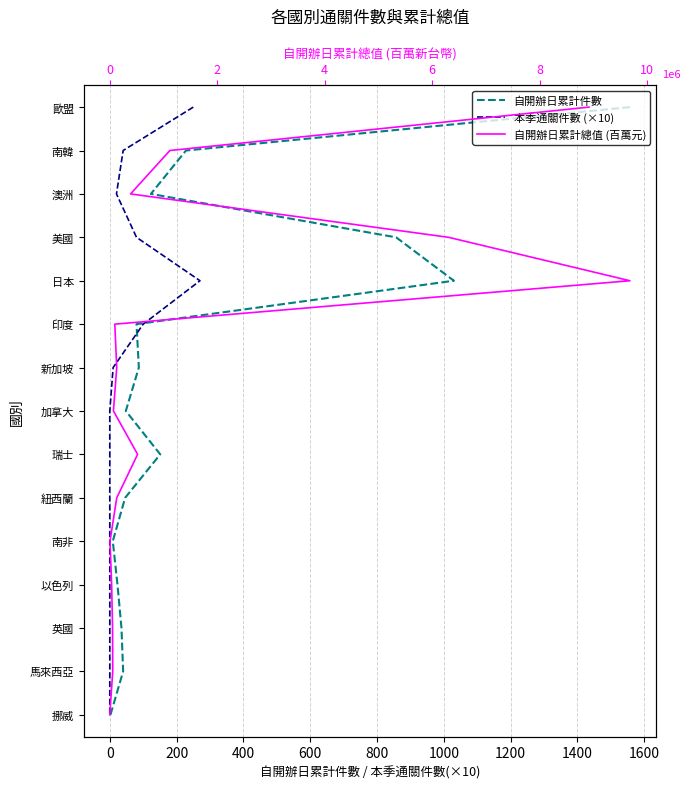

How many values in the 本季通關件數 (×10) series exceed 7?

7